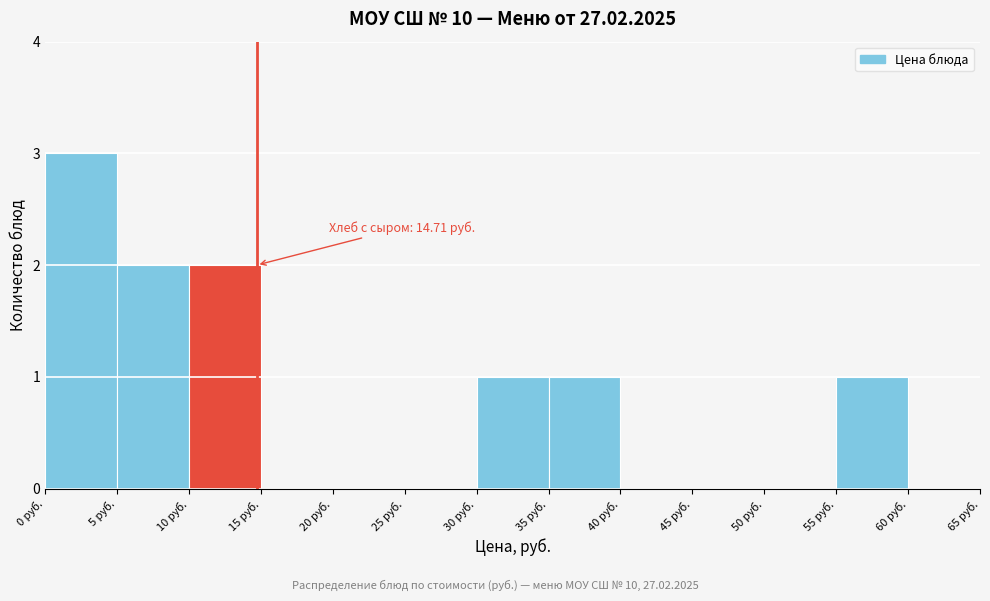

Over which range of the x-axis is the bar tallest?

0 to 5